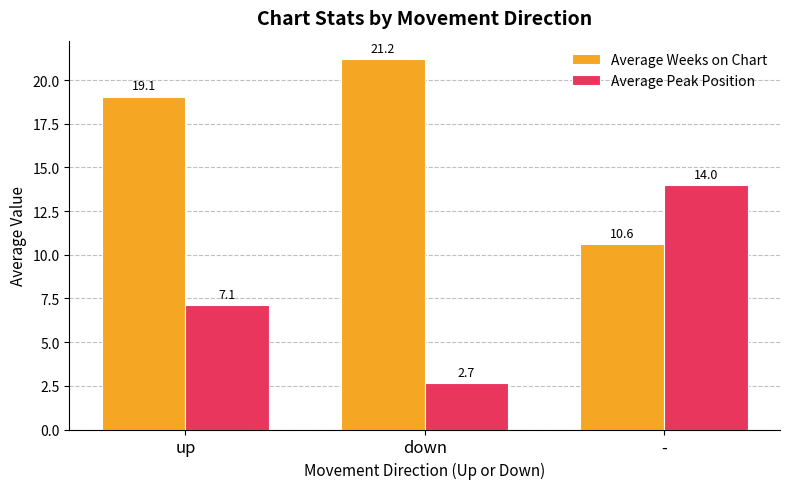

At which label is Average Peak Position closest to 8?

up